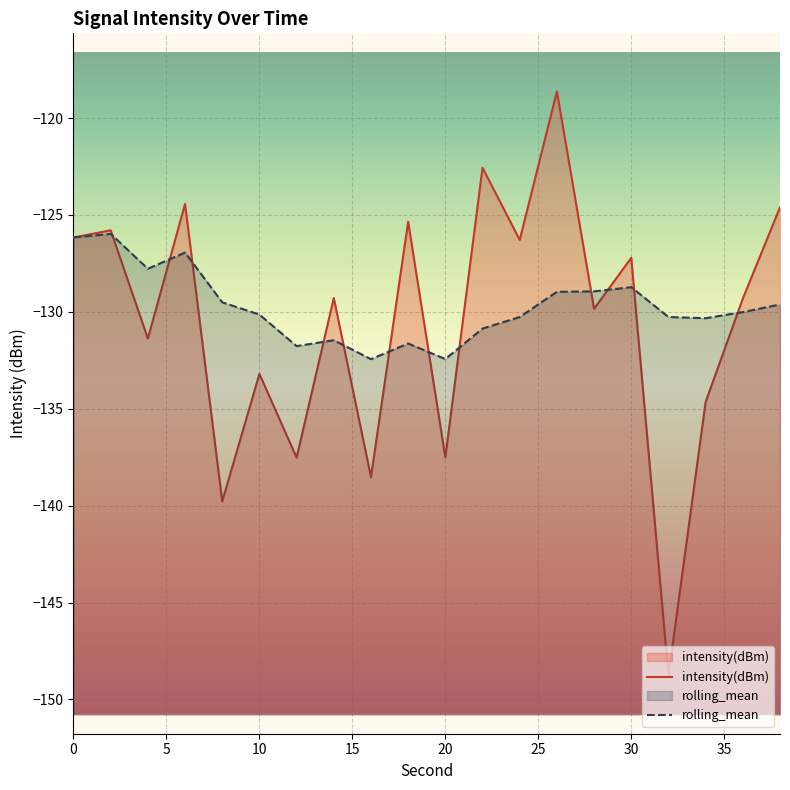

What is the value of the intensity(dBm) point at the 3rd from the left?

-131.4